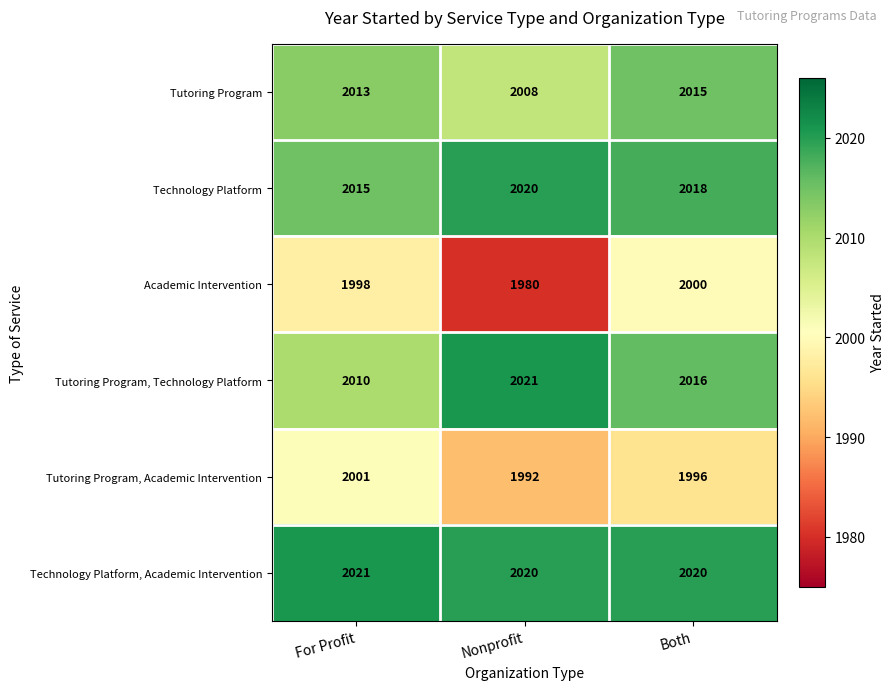

How many distinct data groups are displayed?

6